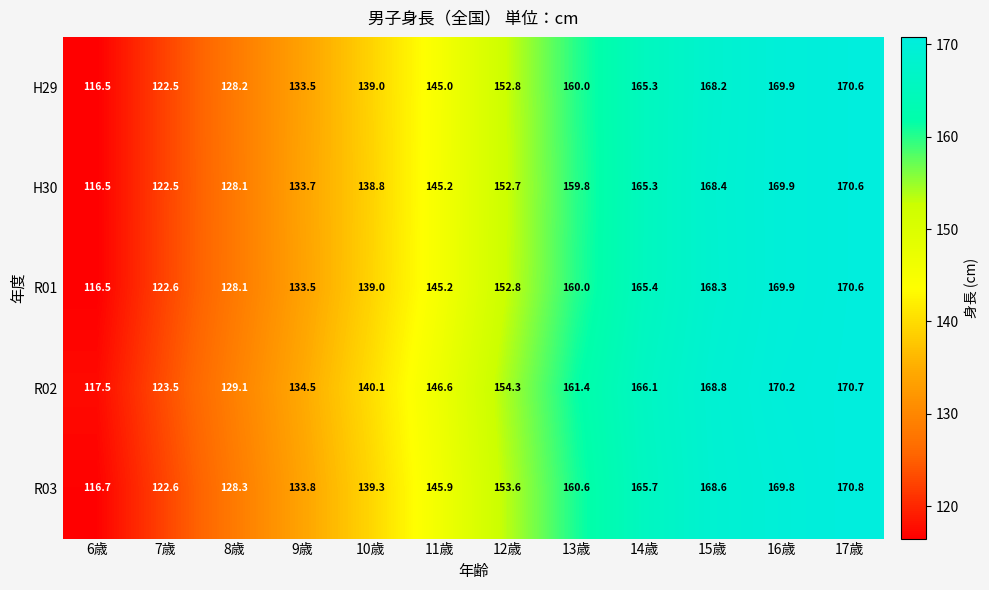

The value of R01 at 16歳 is 65.2. True or false?

False